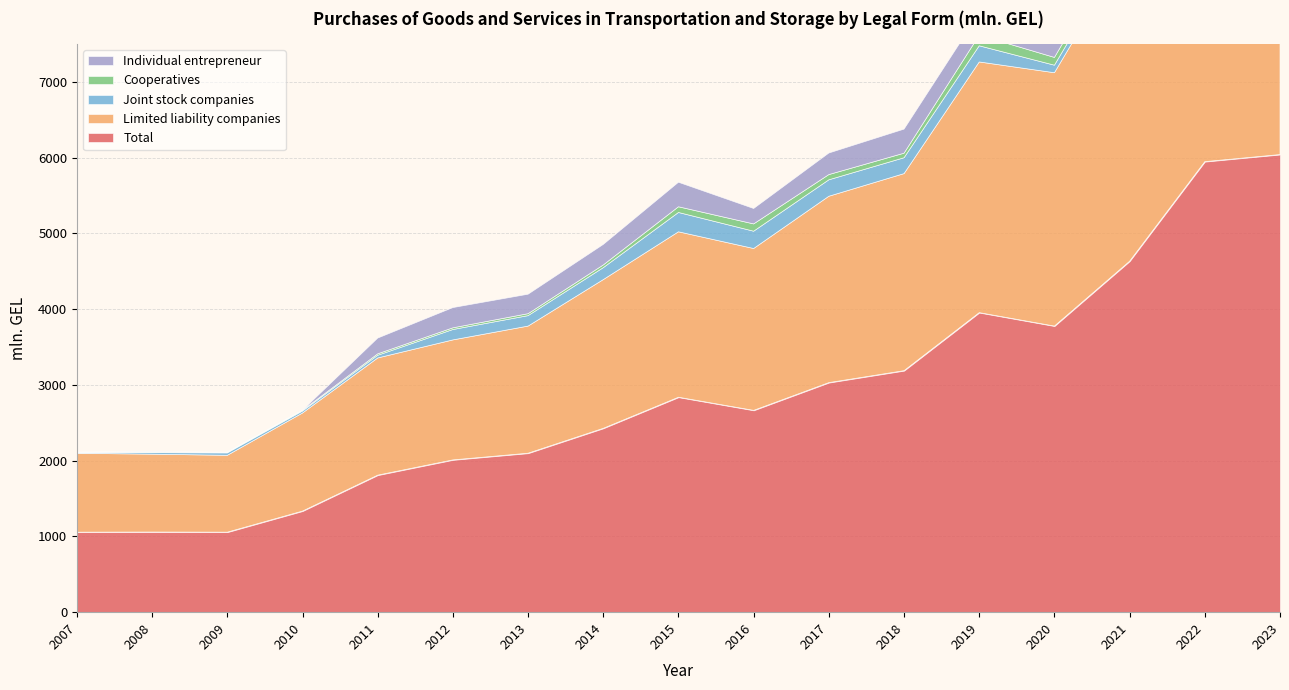

Reading left to right, what are all the values shown in this chart?

Total: 2007=1056.5	2008=1058.6	2009=1056.7	2010=1334.9	2011=1809.1	2012=2010.4	2013=2098.7	2014=2427.2	2015=2837.5	2016=2664.3	2017=3030.4	2018=3188.1	2019=3954.1	2020=3776.8	2021=4632.8	2022=5946.8	2023=6040.5
Limited liability companies: 2007=1040.8	2008=1027.2	2009=1014.0	2010=1294.2	2011=1546.6	2012=1583.6	2013=1677.7	2014=1962.7	2015=2183.4	2016=2136.1	2017=2459.6	2018=2600.6	2019=3308.6	2020=3343.7	2021=4157.8	2022=5328.2	2023=5234.4
Joint stock companies: 2007=6.3	2008=20.5	2009=31.8	2010=25.4	2011=35.3	2012=137.2	2013=137.8	2014=157.6	2015=255.1	2016=228.4	2017=217.0	2018=209.4	2019=213.3	2020=99.4	2021=108.1	2022=173.7	2023=179.8
Cooperatives: 2007=7.6	2008=8.4	2009=8.4	2010=10.7	2011=19.3	2012=22.3	2013=25.9	2014=35.7	2015=75.2	2016=96.2	2017=69.0	2018=60.2	2019=140.5	2020=102.6	2021=120.2	2022=204.3	2023=218.7
Individual entrepreneur: 2007=1.2	2008=2.0	2009=0.2	2010=0.1	2011=207.9	2012=267.3	2013=257.2	2014=271.2	2015=323.9	2016=203.6	2017=284.8	2018=317.8	2019=291.8	2020=231.1	2021=244.9	2022=240.6	2023=407.4